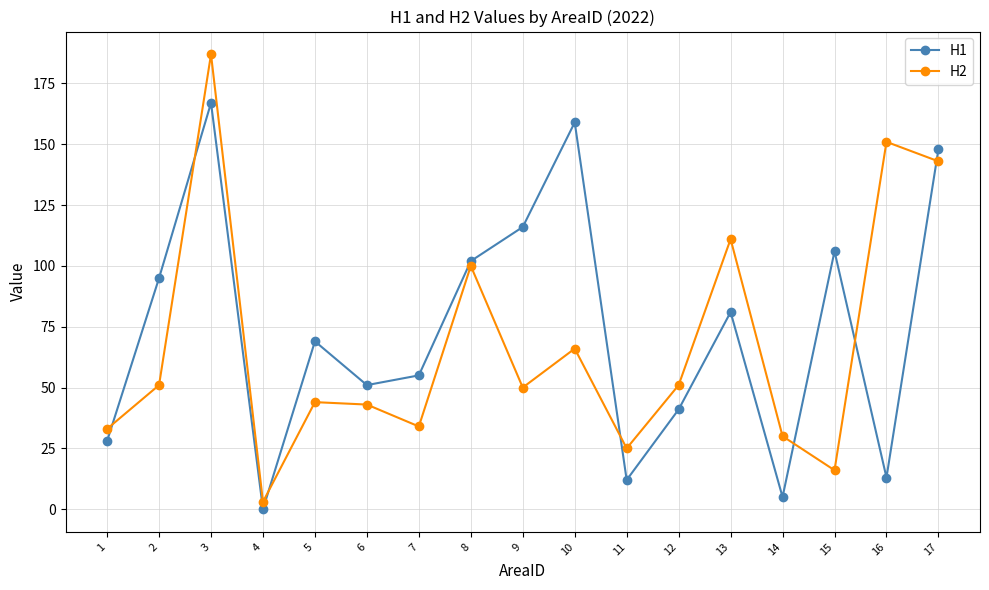

Which series has the widest spread of values?

H2